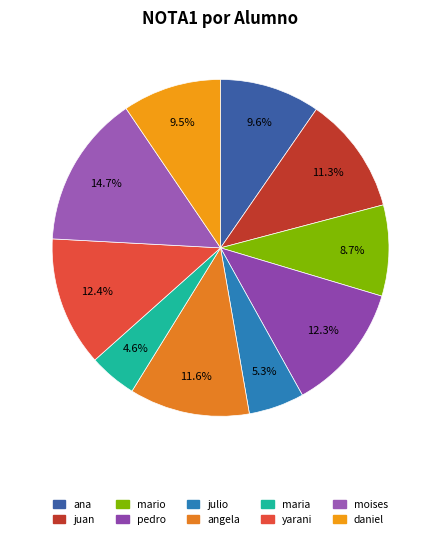

Is it true that ana is 10% of the pie?

True